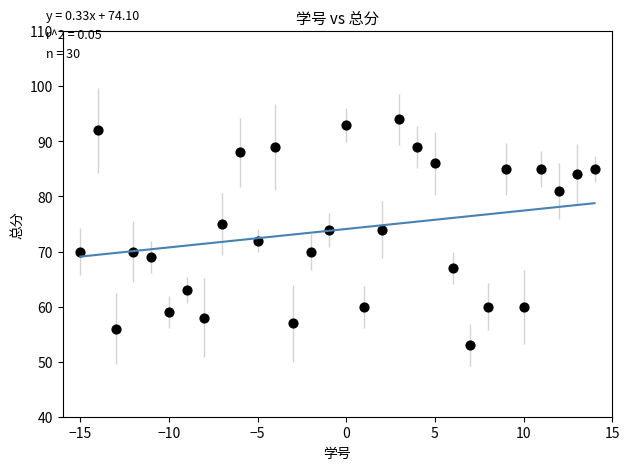

What is the range of X values (max minus min)?

29